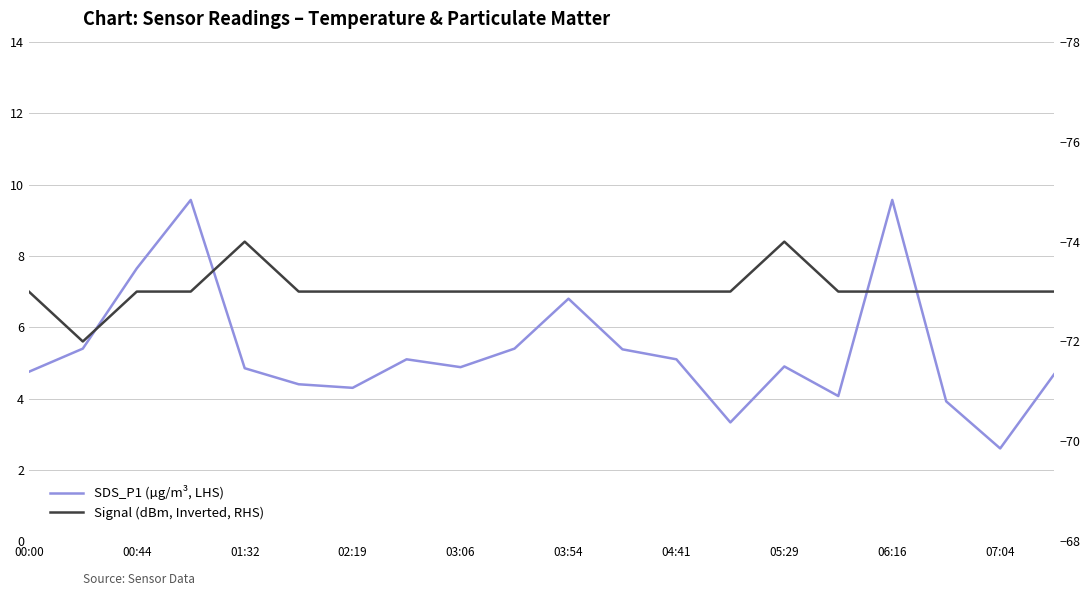

True or false: Signal (dBm, Inverted, RHS) and SDS_P1 (µg/m³, LHS) cross at least once.

False